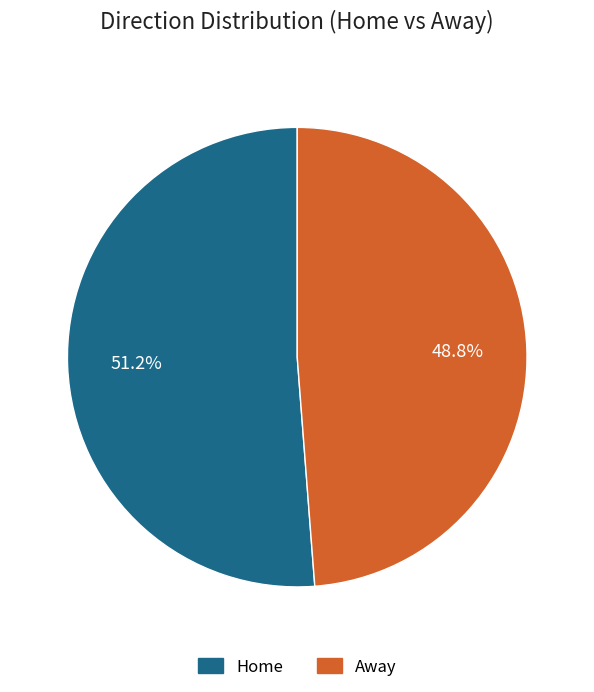

Is the sum of Away and Home greater than half?

Yes